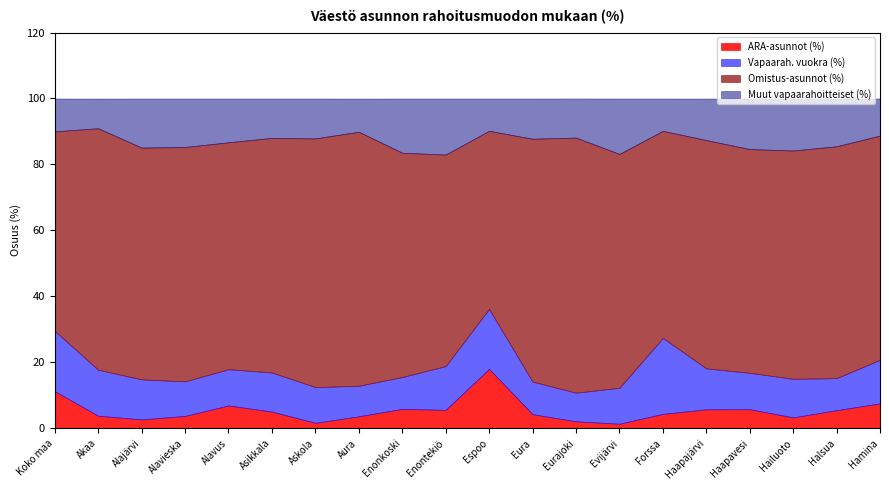

Which series has the largest total across all categories?

Omistus-asunnot (%)